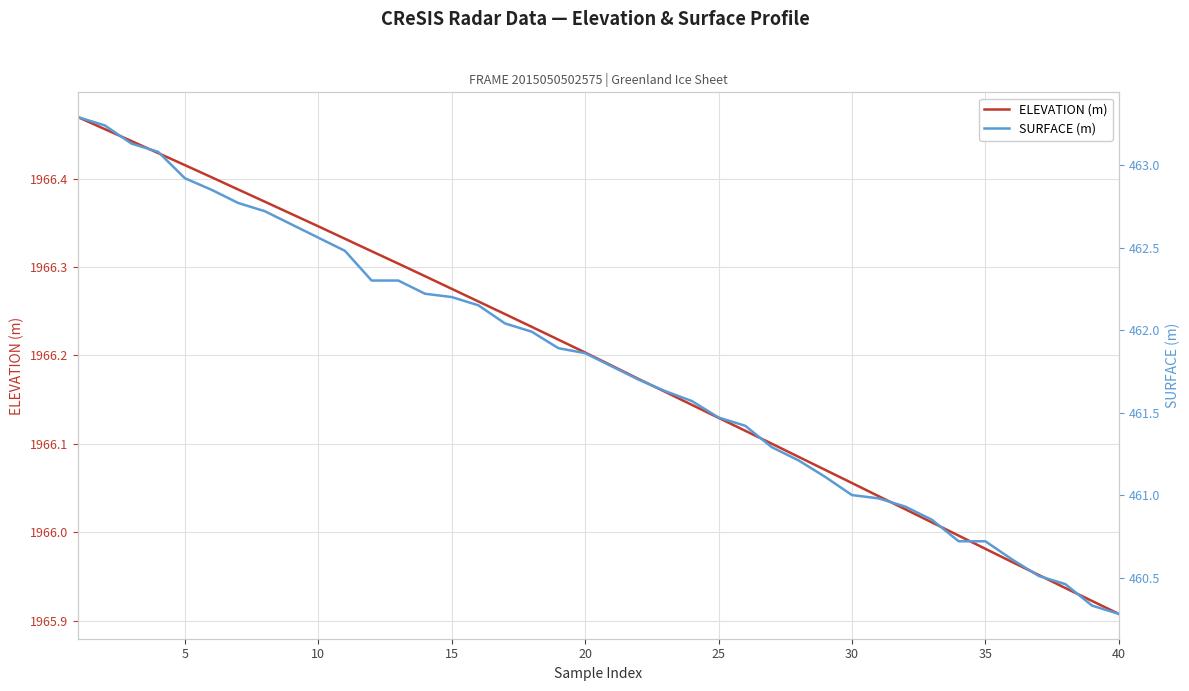

Rank the series by their average value, from highest to lowest.

ELEVATION (m), SURFACE (m)